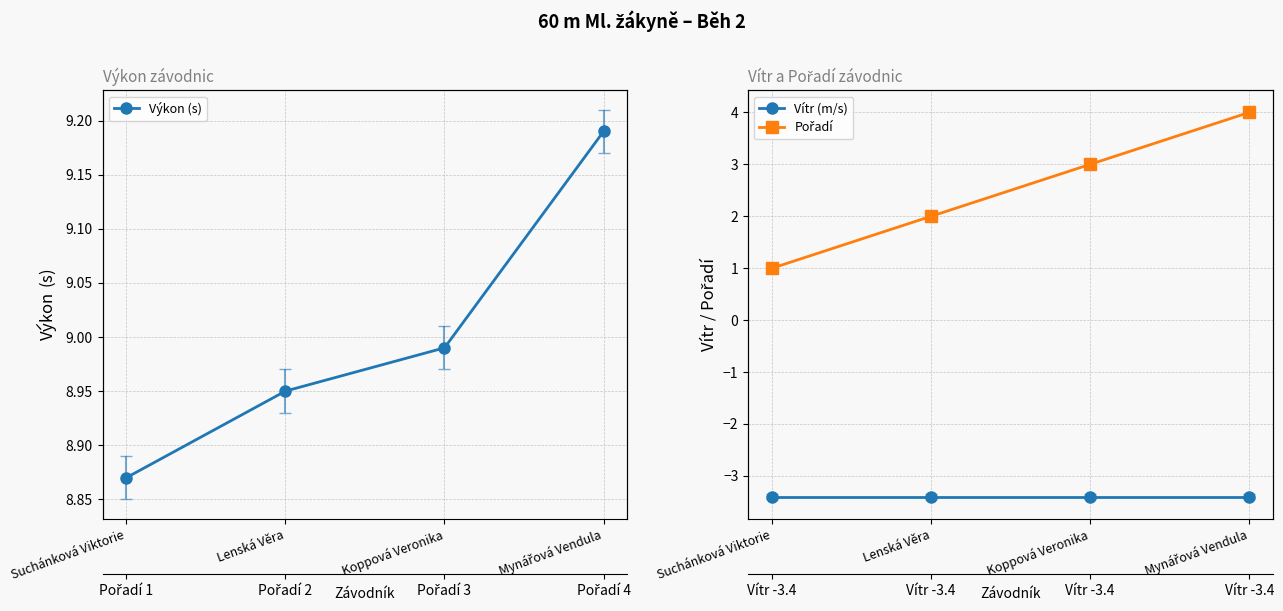

True or false: Pořadí and Vítr (m/s) cross at least once.

False